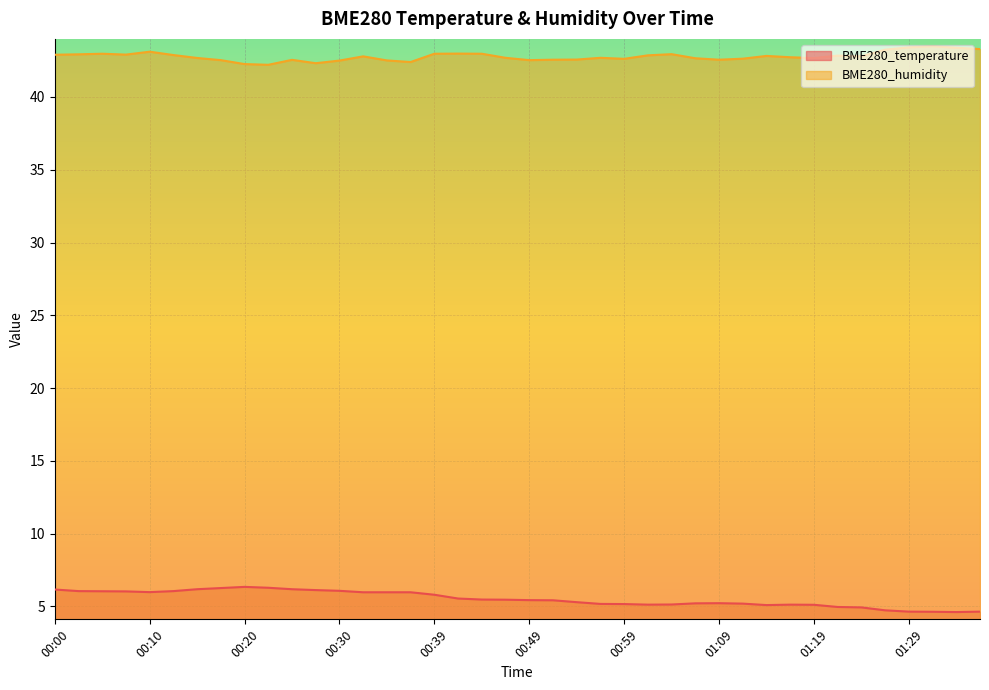

Where does the BME280_temperature series first go above 5?

00:00